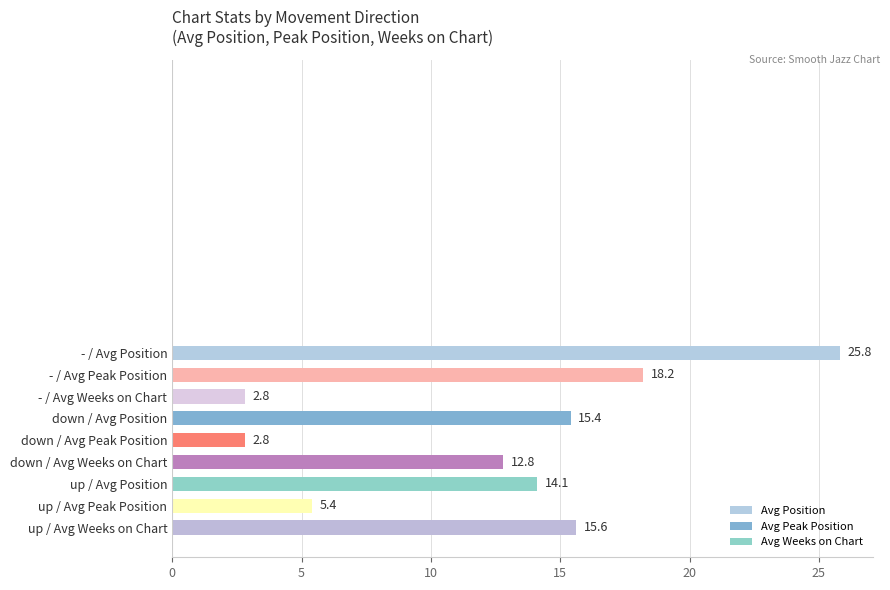

How many bars are there in total?

9